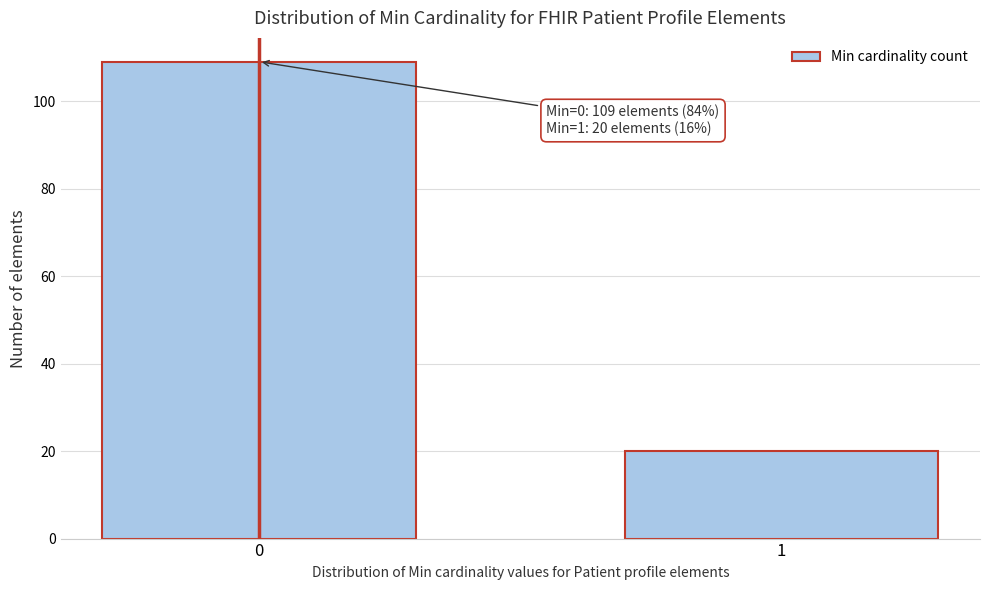

Reading left to right, list all the values displayed in this chart.

0=109	1=20